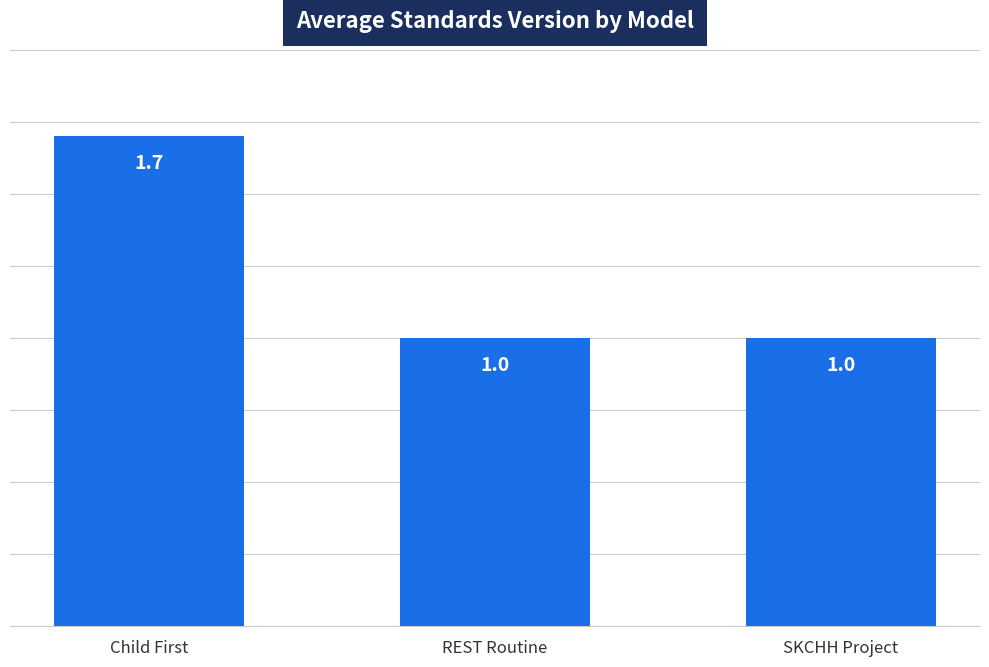

The chart shows a value of 1.0 at SKCHH Project. True or false?

True